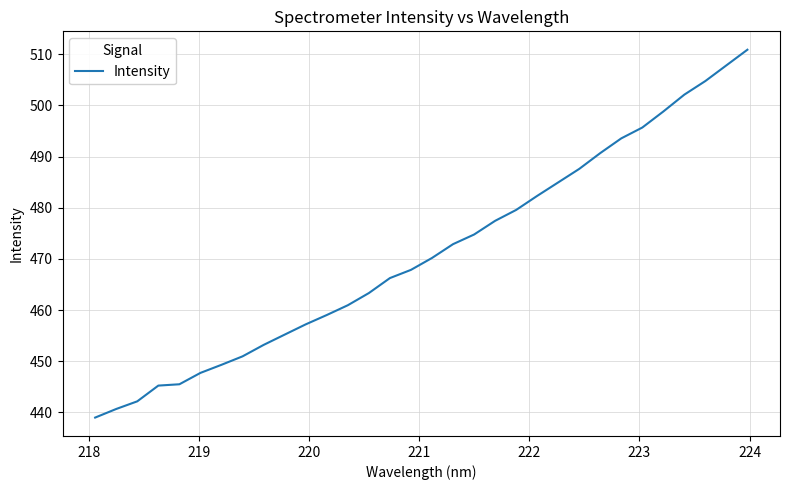

What is the difference between the maximum and second lowest values?

70.2